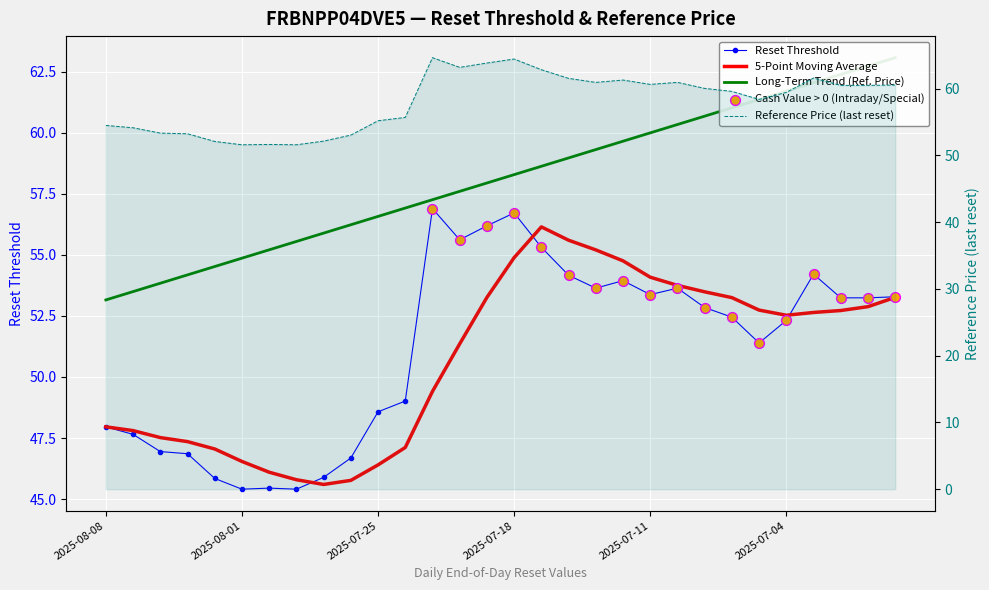

Is the value of 5-Point Moving Average at 25 greater than the value of Long-Term Trend (Ref. Price) at 2025-07-25?

No